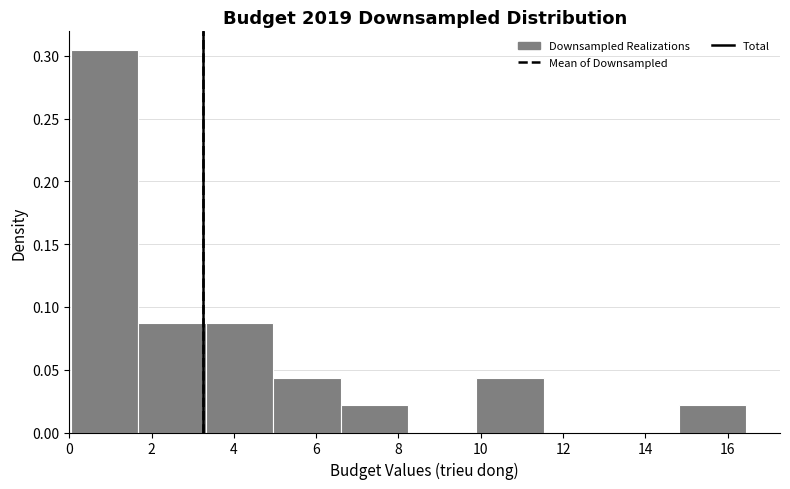

Reading left to right, transcribe this chart: for each bar, give the range it covers on the x-axis and its height. Neither the bar edges nor the heights are printed on the chart, so give them approximately, as read against the axes.

0.0 to 1.6: 0.305
1.6 to 3.4: 0.085
3.4 to 5.0: 0.085
5.0 to 6.6: 0.045
6.6 to 8.2: 0.020
8.2 to 9.8: 0
9.8 to 11.6: 0.045
11.6 to 13.2: 0
13.2 to 14.8: 0
14.8 to 16.4: 0.020